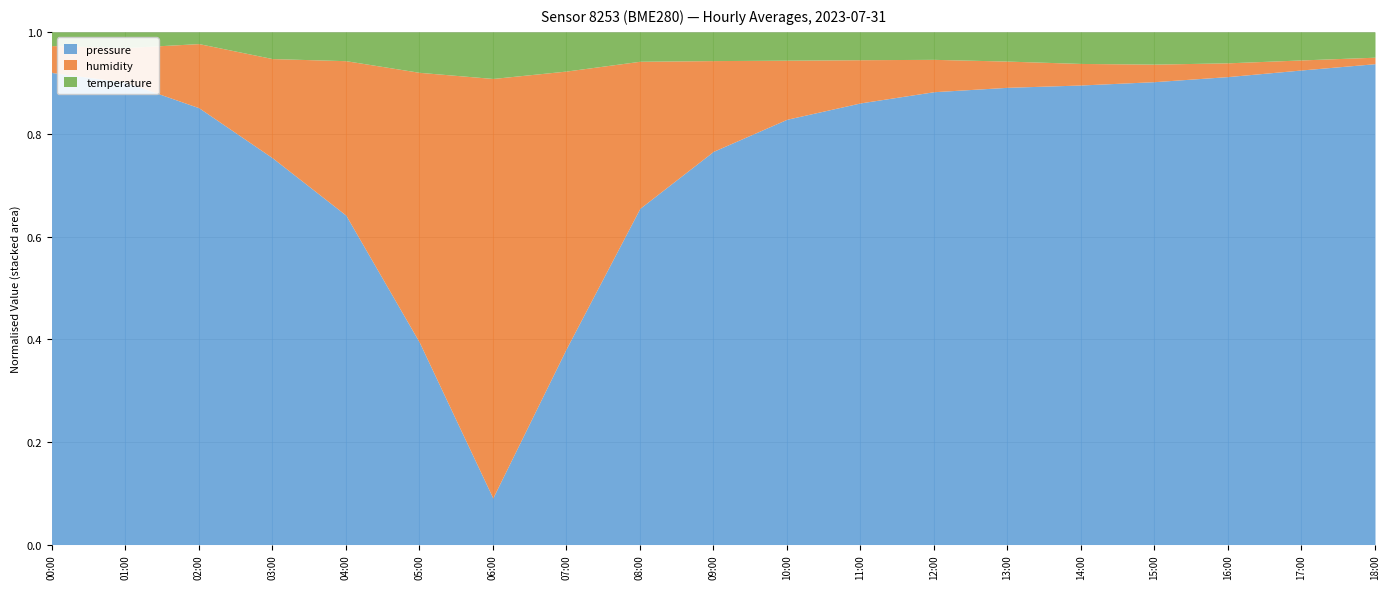

Which series changed the most between 00:00 and 08:00?

pressure